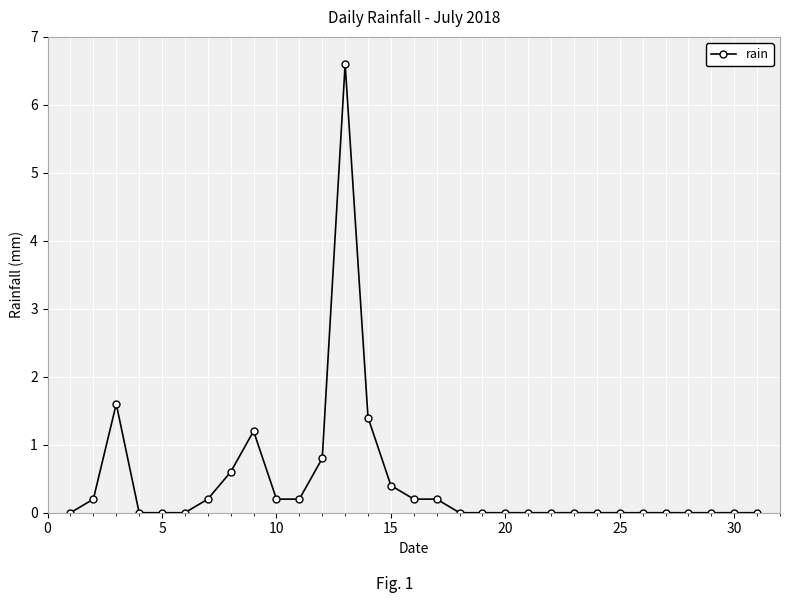

What is the value of the 12th point from the left?

0.8